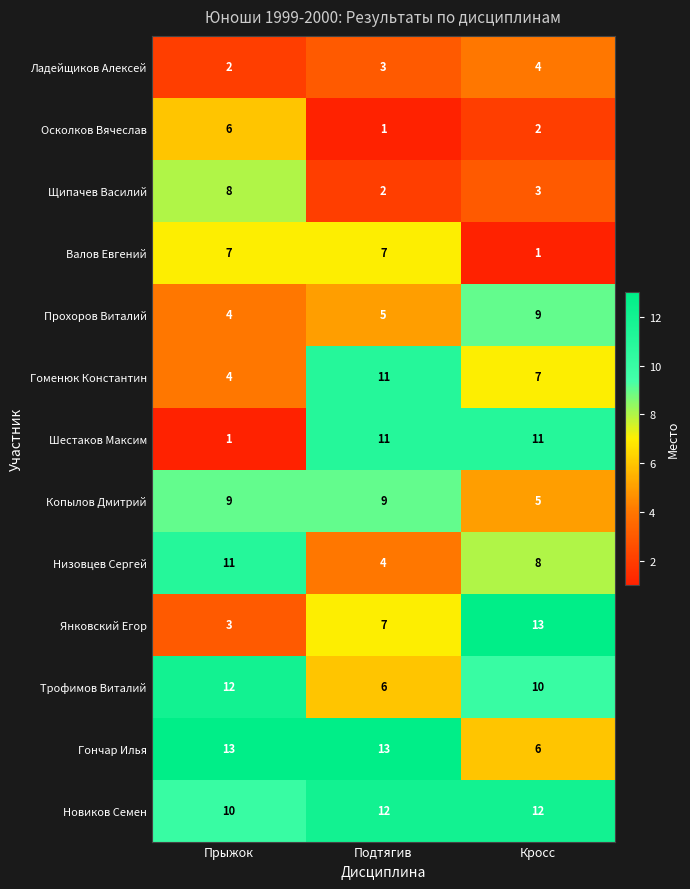

What is the lowest value of the Гоменюк Константин series?

4